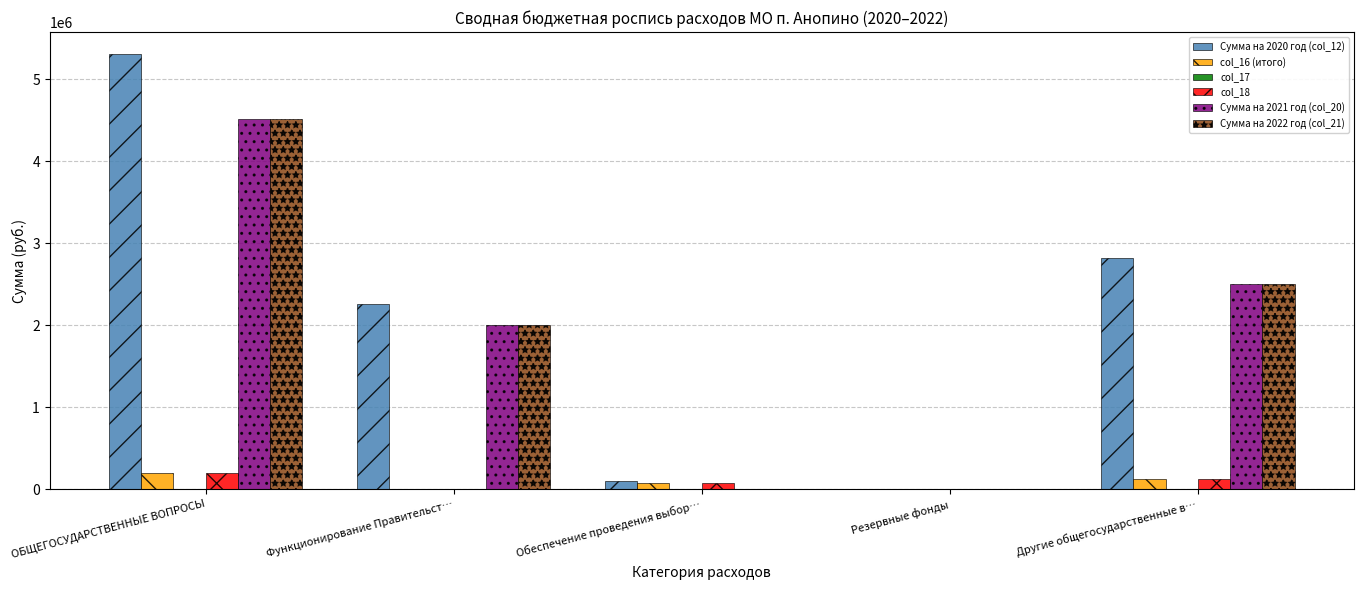

What is the sum of all col_18 values?

392508.0